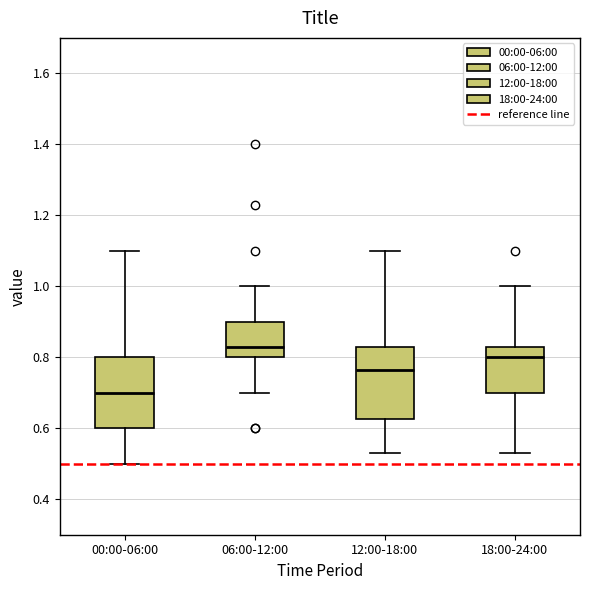

Which box has the highest median line?

06:00-12:00